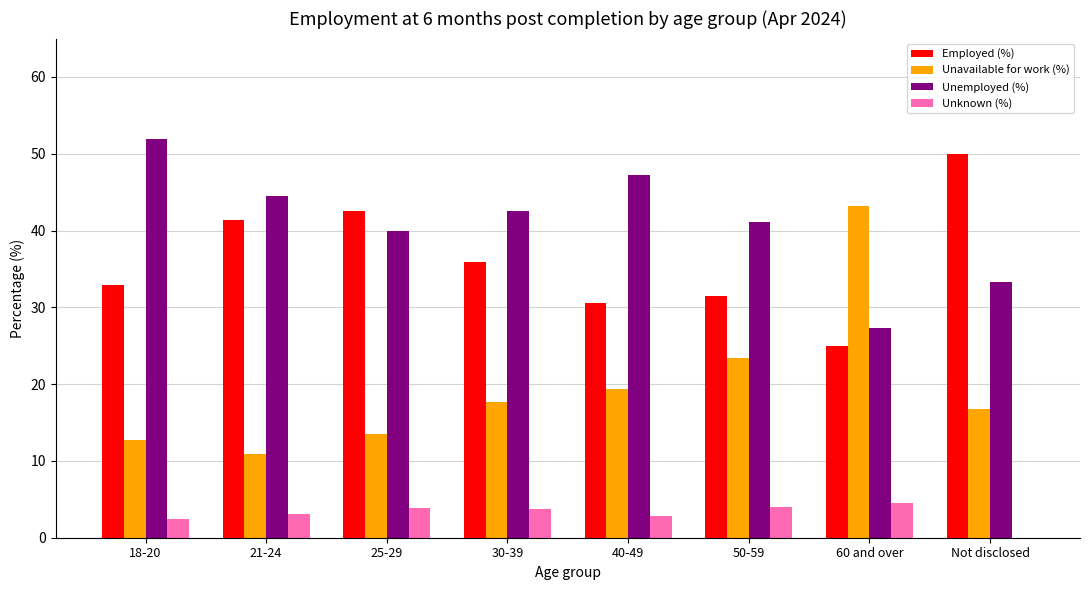

What is the sum of the Unavailable for work (%) values at 21-24 and 50-59?

34.3